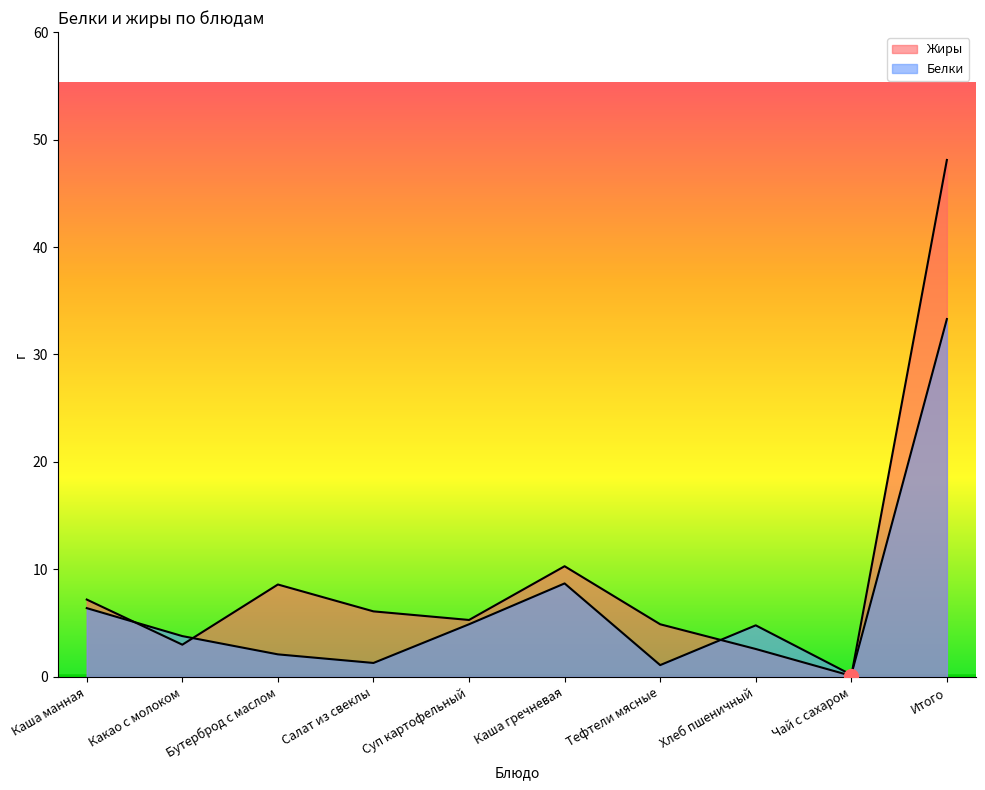

How many categories are shown in the chart?

10